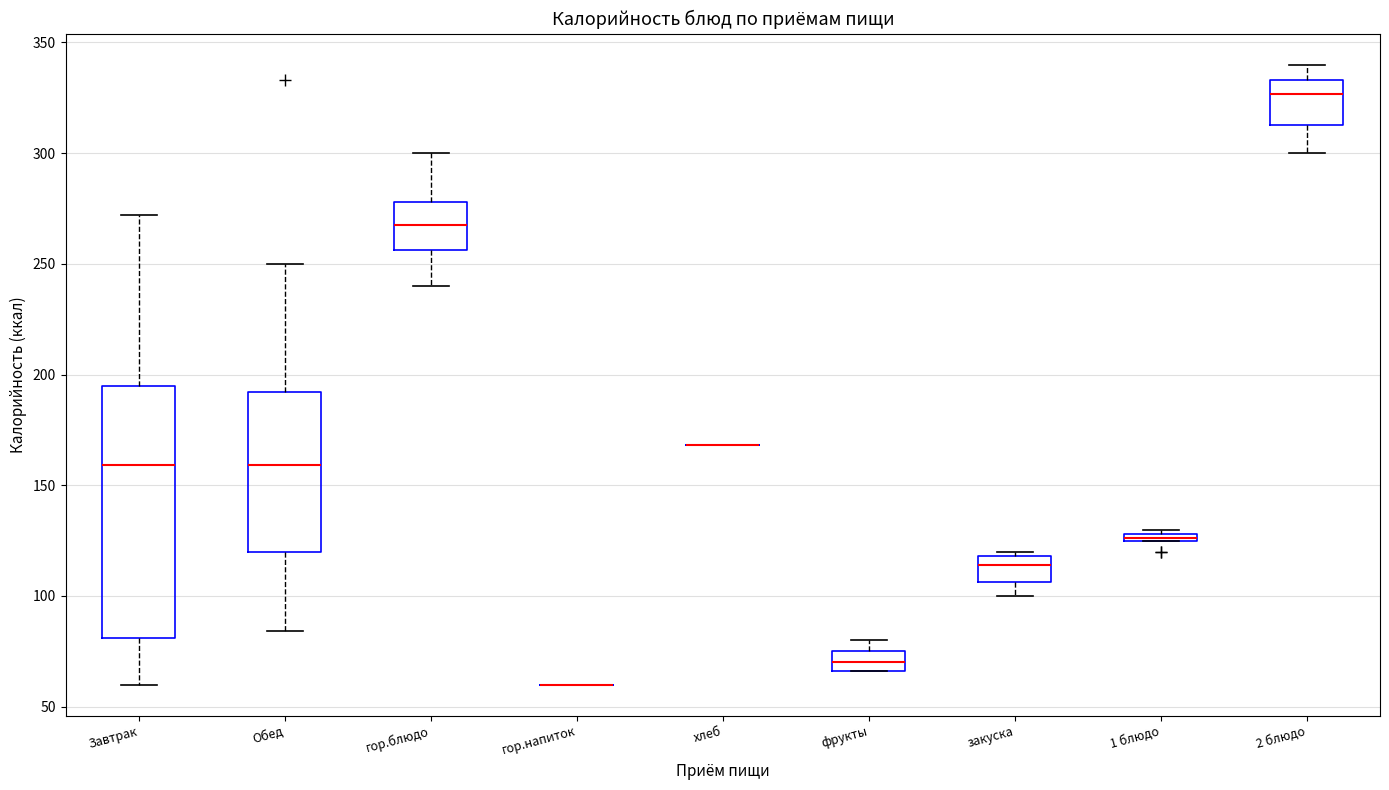

Where does the median line of the box for 2 блюдо sit on the y-axis? The values are not printed on the chart, so give them approximately, as read against the axis.

325